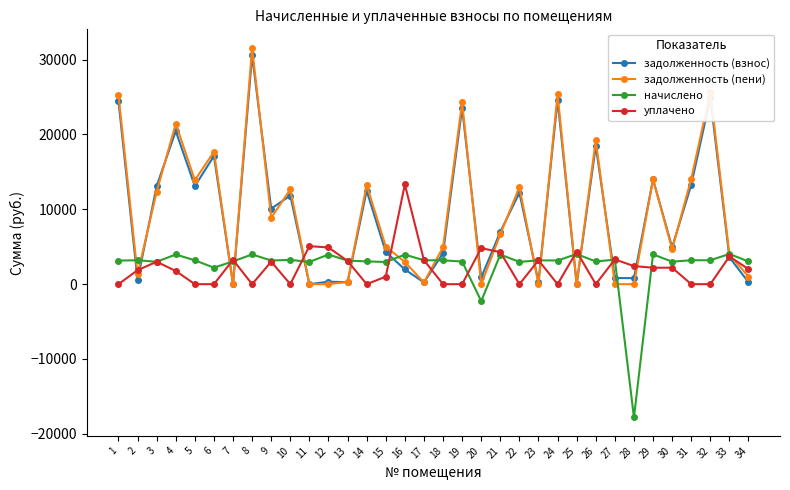

Is the value of задолженность (взнос) at 20 greater than the value of уплачено at 11?

No